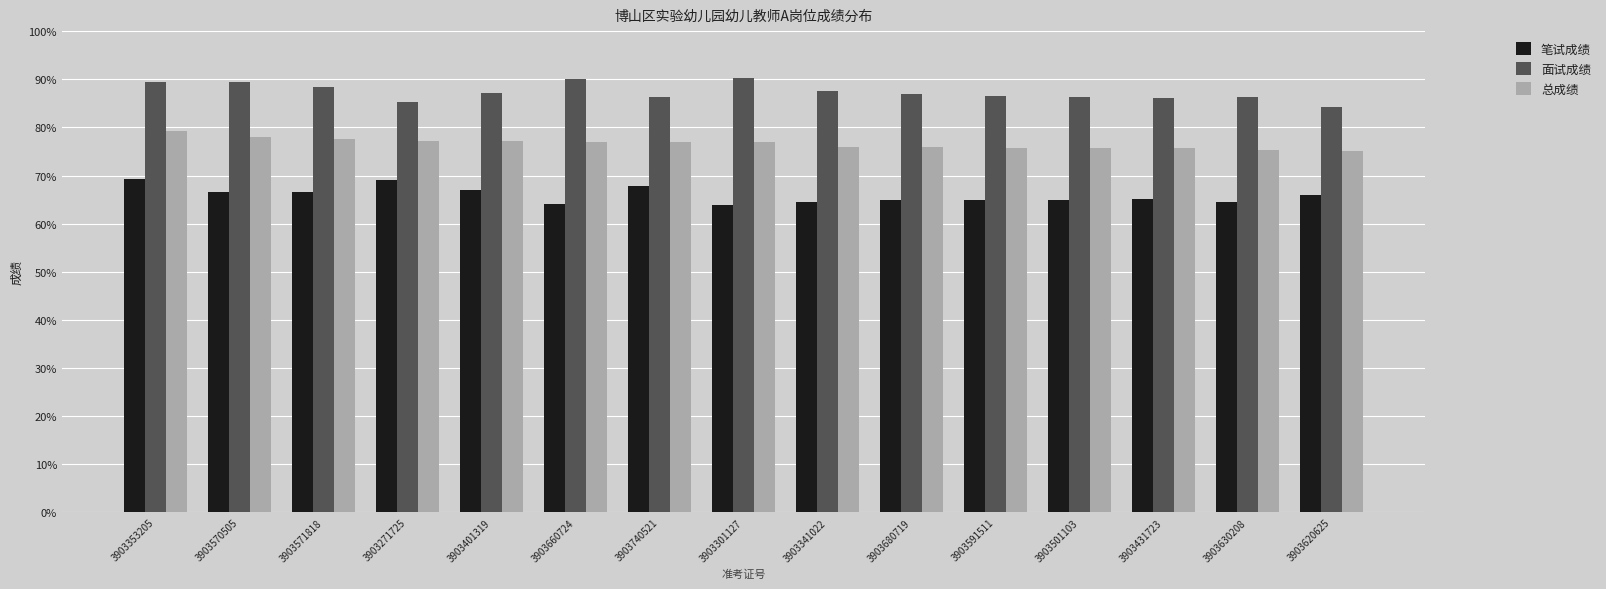

The value of 总成绩 at 3903353205 is 79.3. True or false?

True